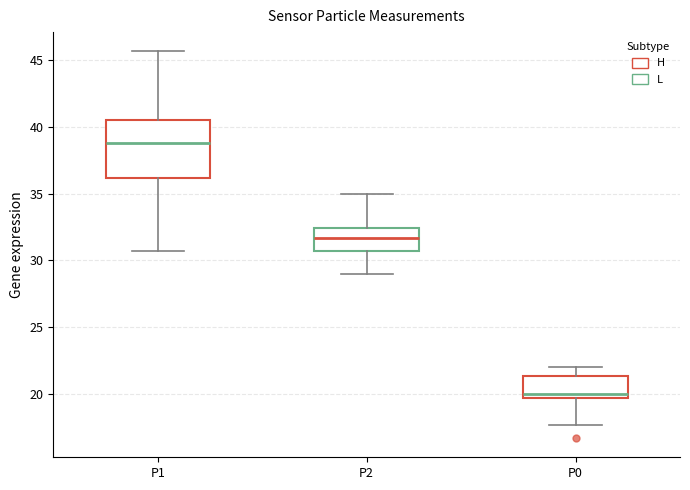

Reading left to right, read every box against the y-axis: the position of its median line, the range the box covers, and the ends of its whiskers. The values are not printed on the chart, so give them approximately, as read against the axis.

P1: median 39.0, box 36.0 to 40.5, whiskers 30.5 to 45.5
P2: median 31.5, box 30.5 to 32.5, whiskers 29.0 to 35.0
P0: median 20.0, box 19.5 to 21.5, whiskers 17.5 to 22.0